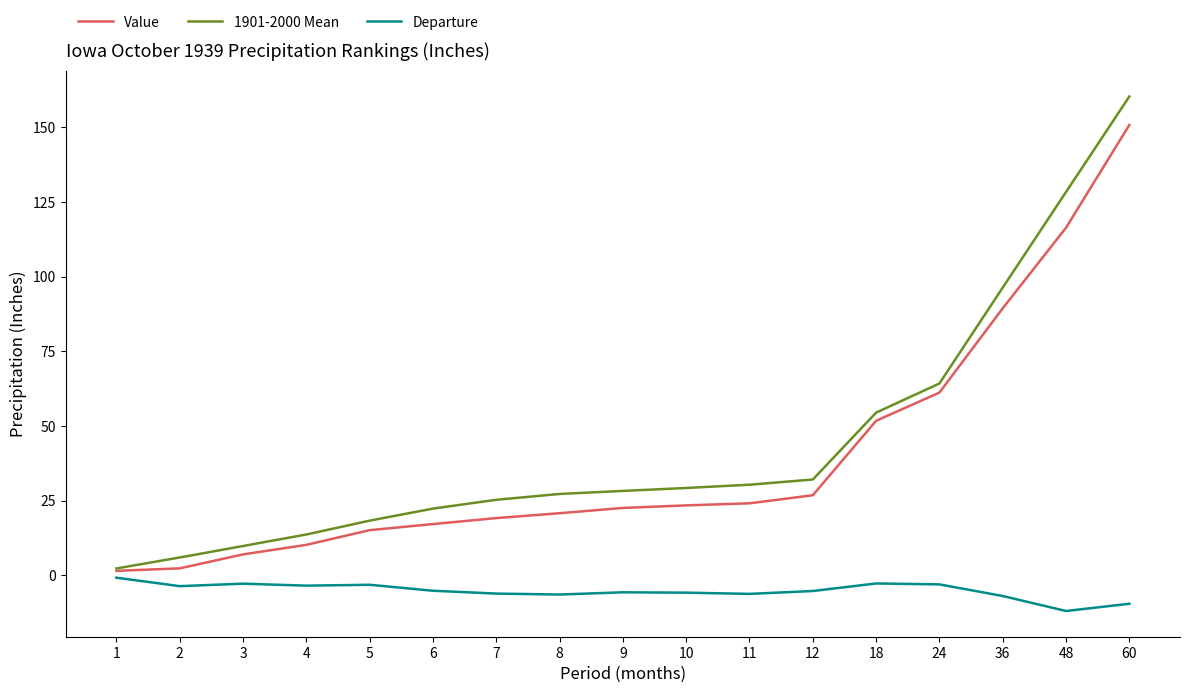

True or false: Value and Departure intersect in this chart.

False